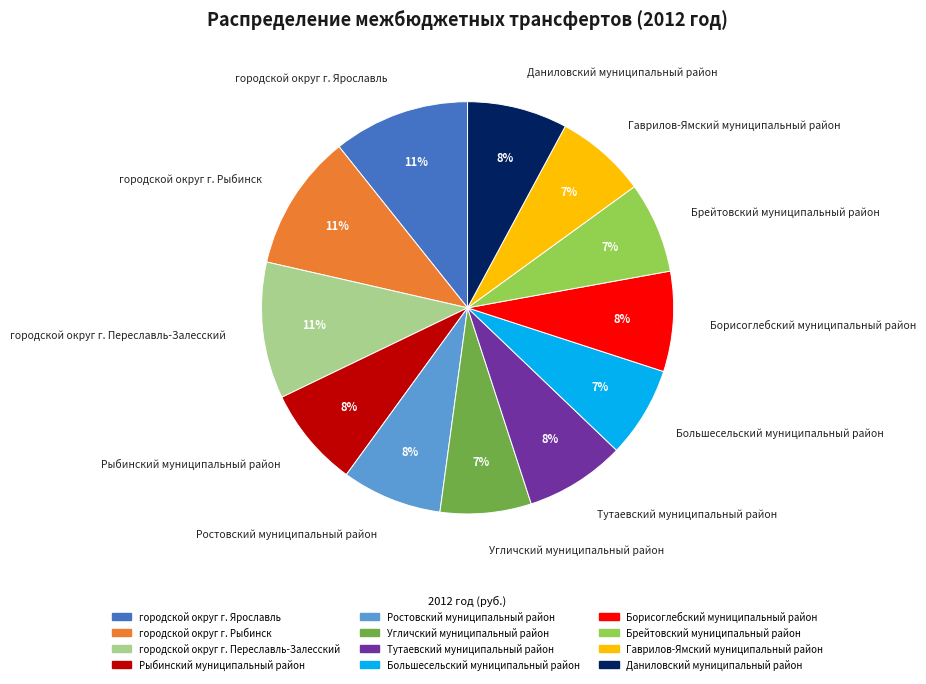

The Гаврилов-Ямский муниципальный район slice represents 7% of the pie. True or false?

True